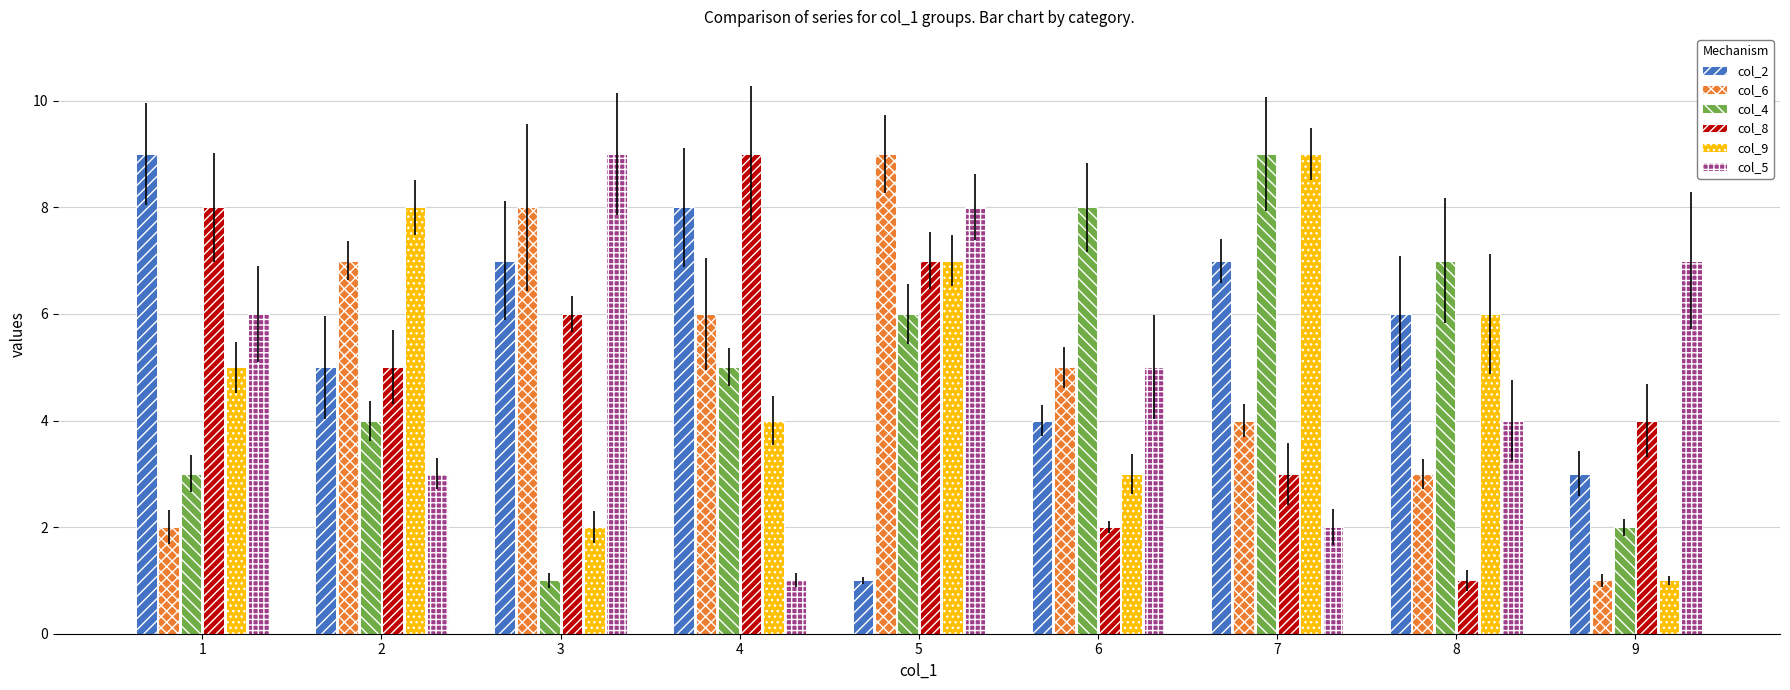

What is the total value across all series at 8?

27